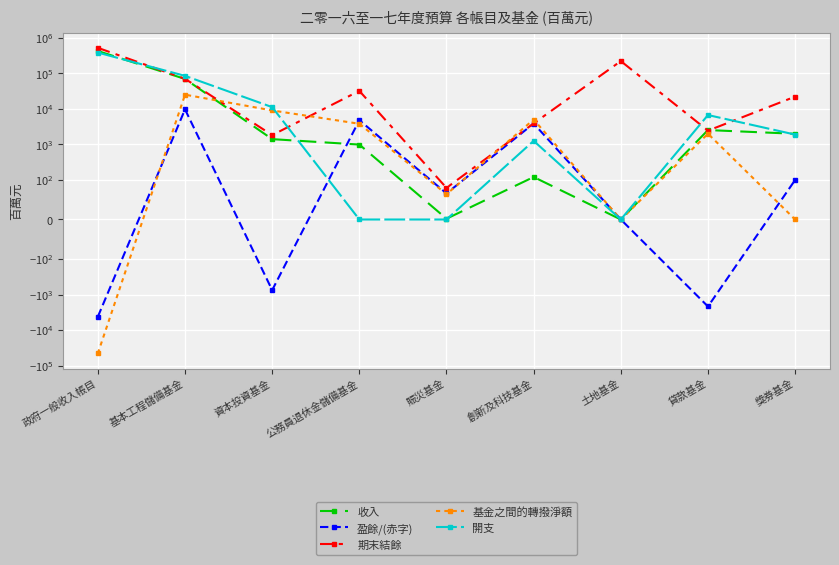

Which has a higher value, 公務員退休金儲備基金 or 資本投資基金?

資本投資基金